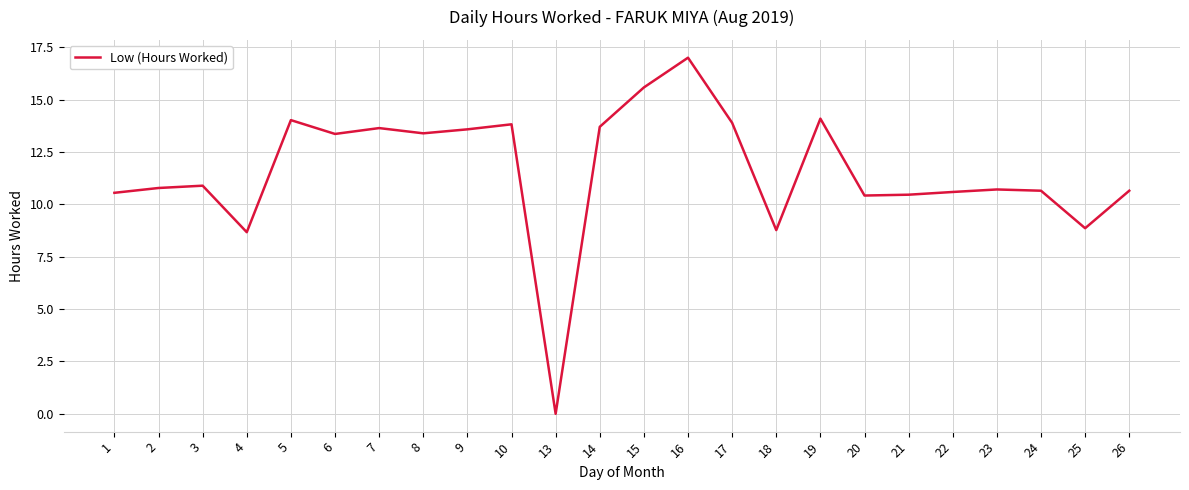

What is the sum of the values at 3 and 5?

24.9